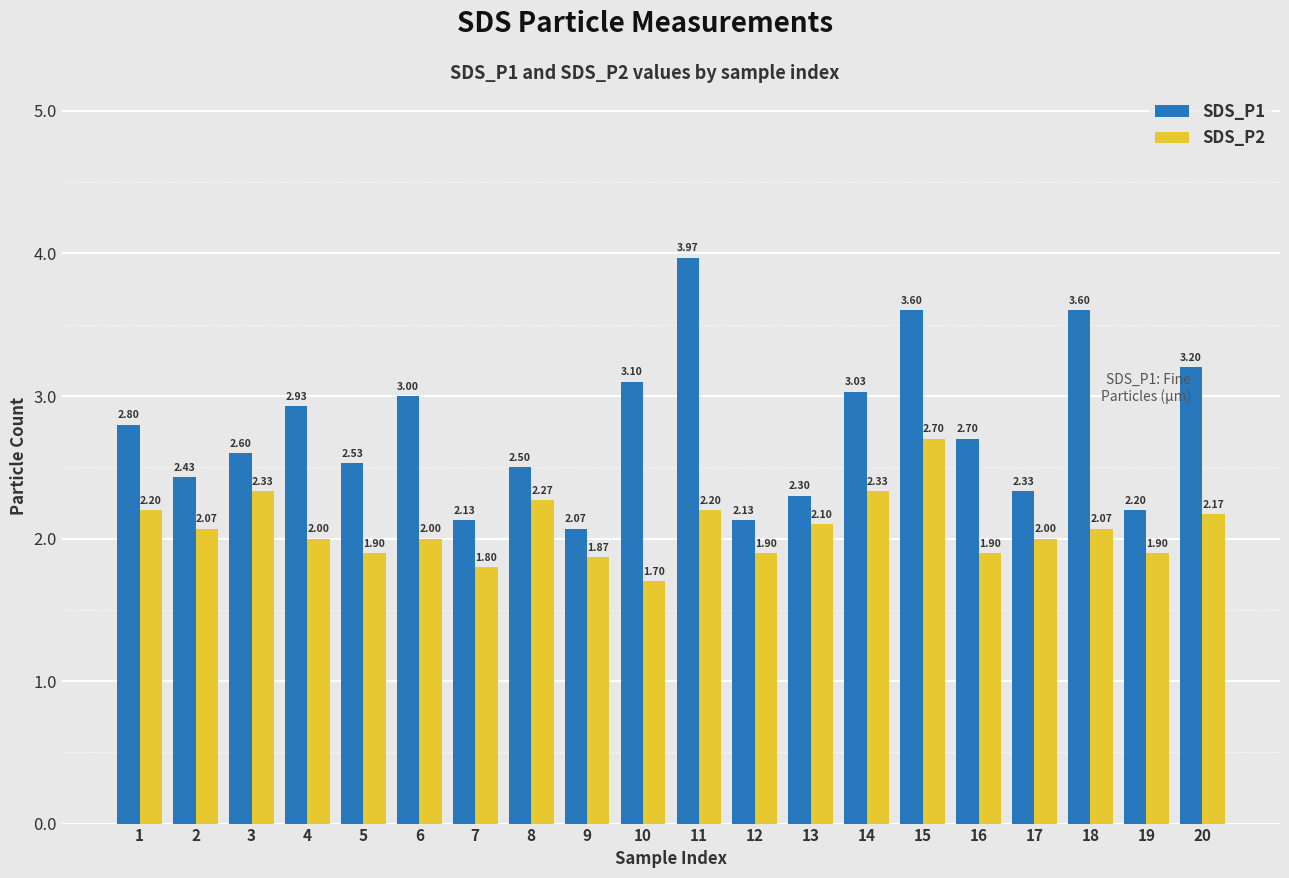

What is the difference between the maximum and minimum values in the SDS_P1 series?

1.9